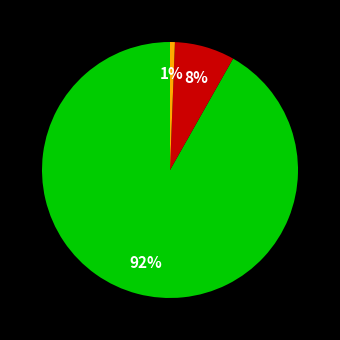

To the nearest percent, what is the average slice percentage?

33%